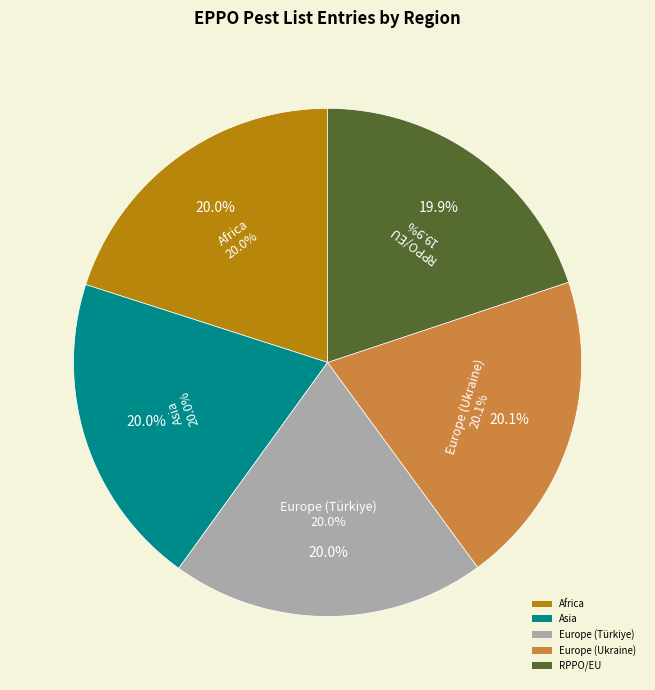

The Europe slice represents 20% of the pie. True or false?

True